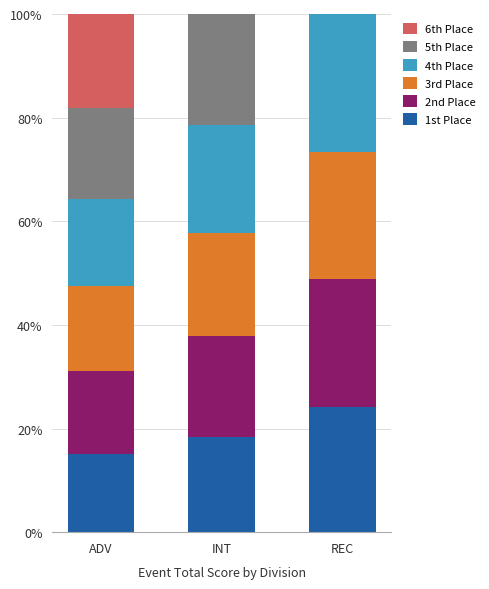

What are all the series names shown in the legend?

6th Place, 5th Place, 4th Place, 3rd Place, 2nd Place, 1st Place